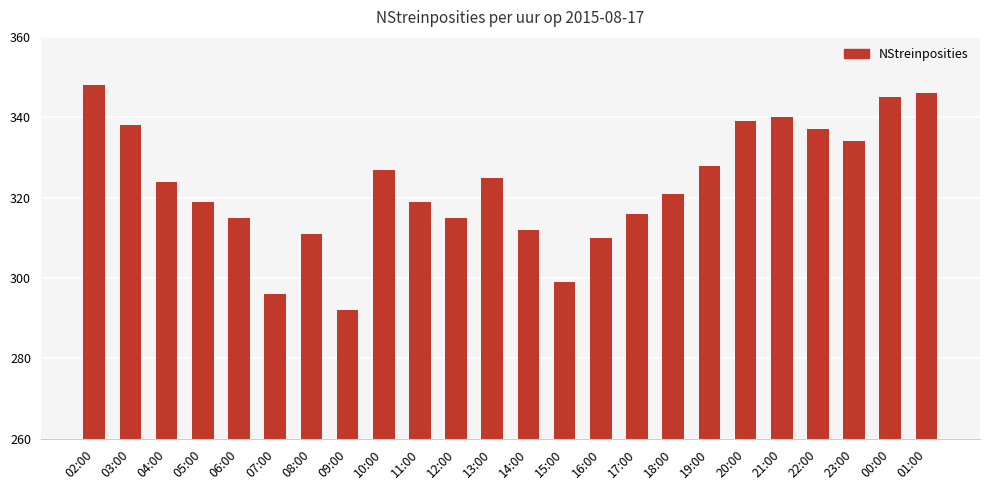

What is the difference between the maximum and minimum values?

56